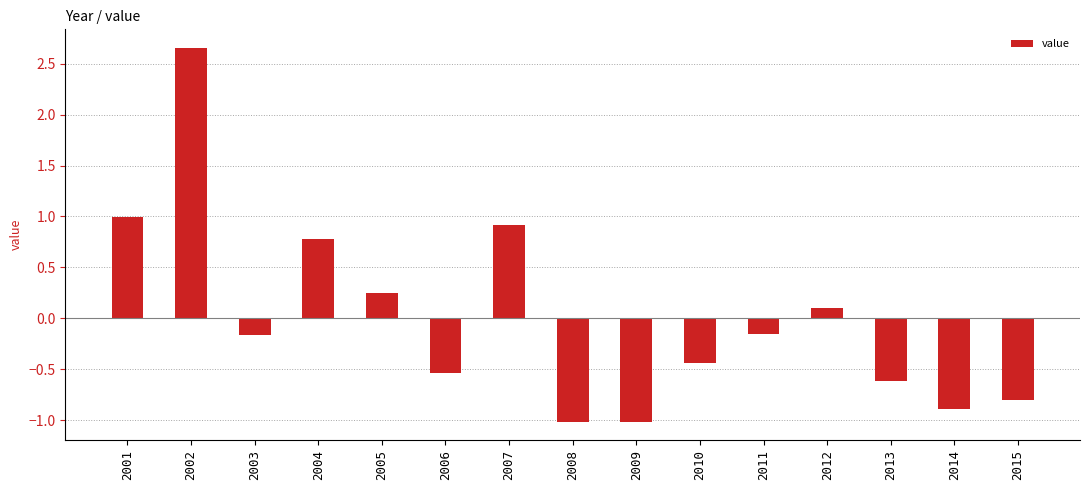

Which has a higher value, 2011 or 2004?

2004